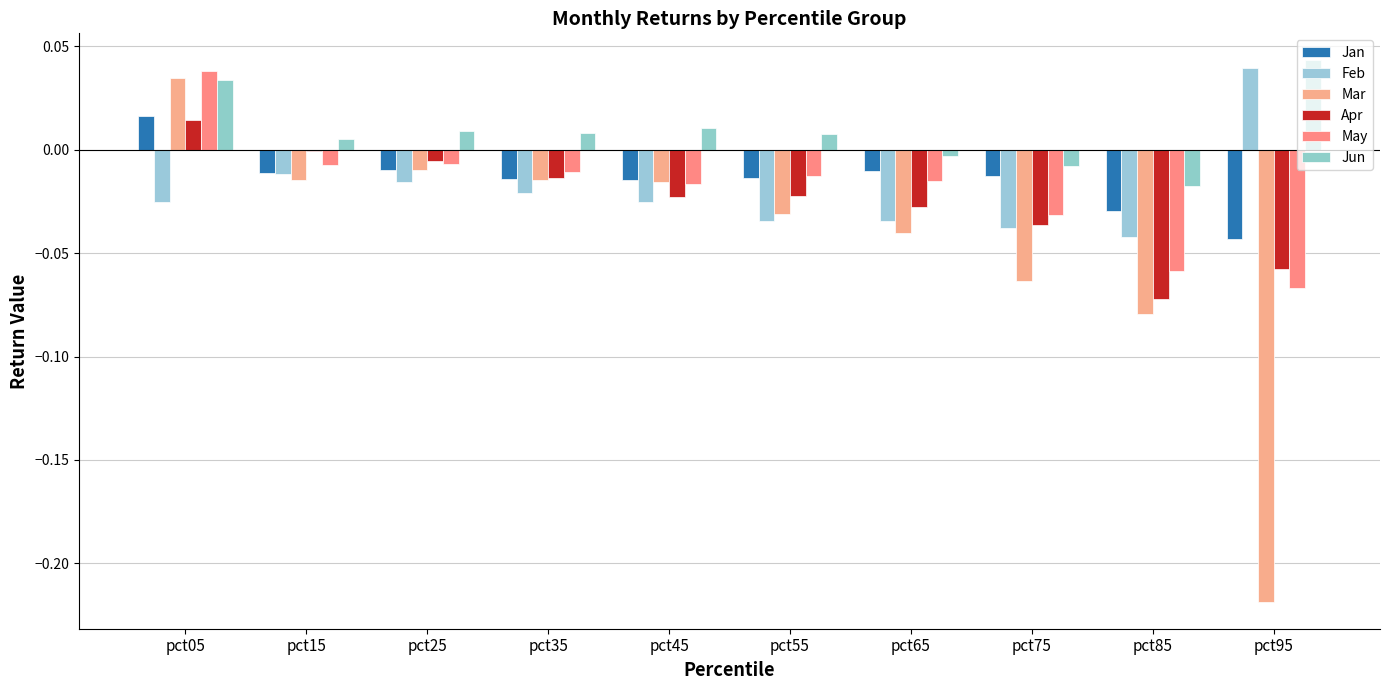

Reading right to left, list all the values displayed in this chart.

Jan: -0.0	-0.0	-0.0	-0.0	-0.0	-0.0	-0.0	-0.0	-0.0	0.0
Feb: 0.0	-0.0	-0.0	-0.0	-0.0	-0.0	-0.0	-0.0	-0.0	-0.0
Mar: -0.2	-0.1	-0.1	-0.0	-0.0	-0.0	-0.0	-0.0	-0.0	0.0
Apr: -0.1	-0.1	-0.0	-0.0	-0.0	-0.0	-0.0	-0.0	-0.0	0.0
May: -0.1	-0.1	-0.0	-0.0	-0.0	-0.0	-0.0	-0.0	-0.0	0.0
Jun: 0.0	-0.0	-0.0	-0.0	0.0	0.0	0.0	0.0	0.0	0.0